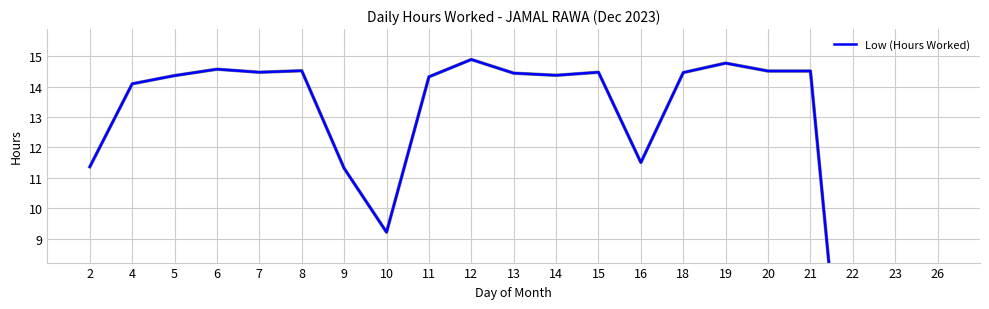

Which category has the highest value across all series?

12